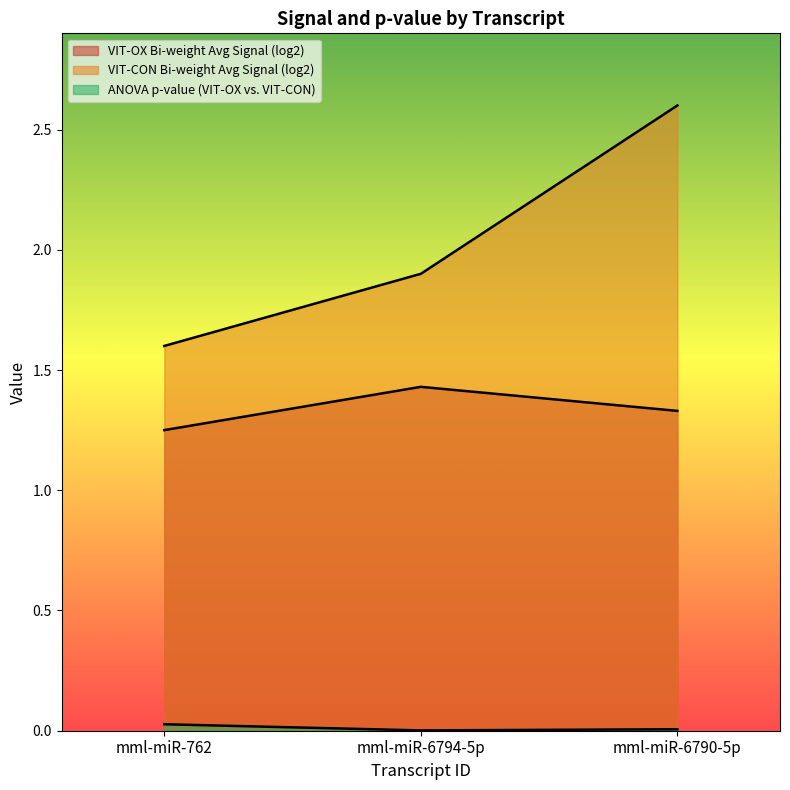

What position from the left is mml-miR-6794-5p?

2